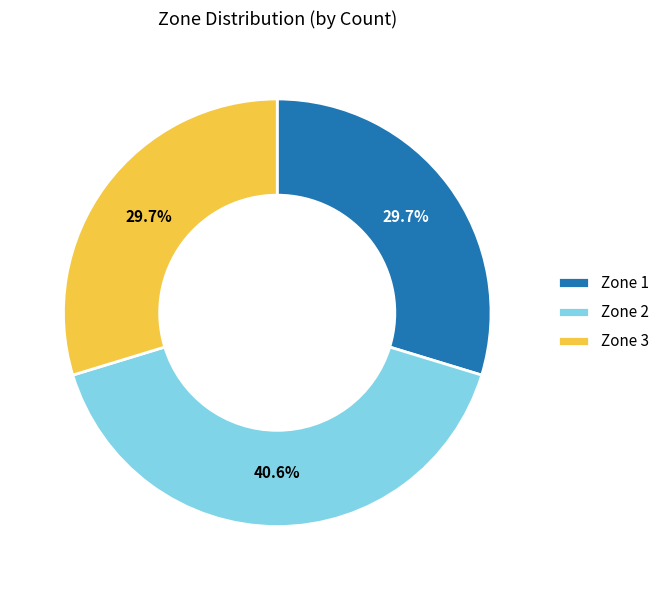

Count the number of slices in the pie.

3